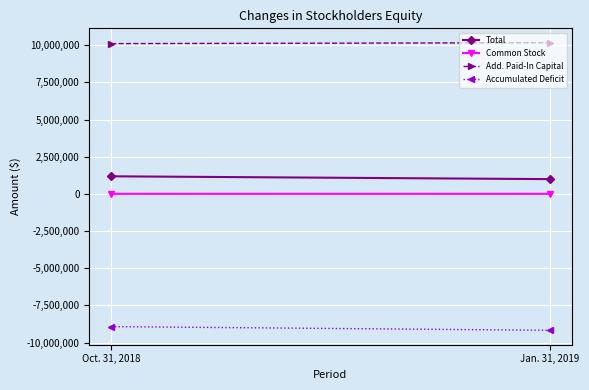

Which category has the lowest value in the Total series?

Jan. 31, 2019